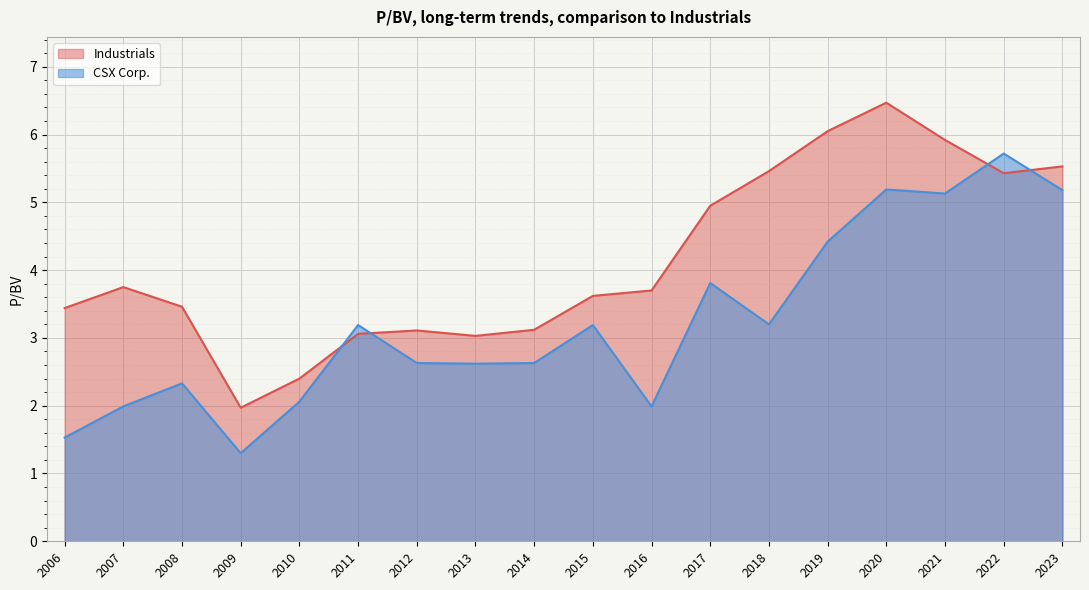

How many distinct data groups are displayed?

2